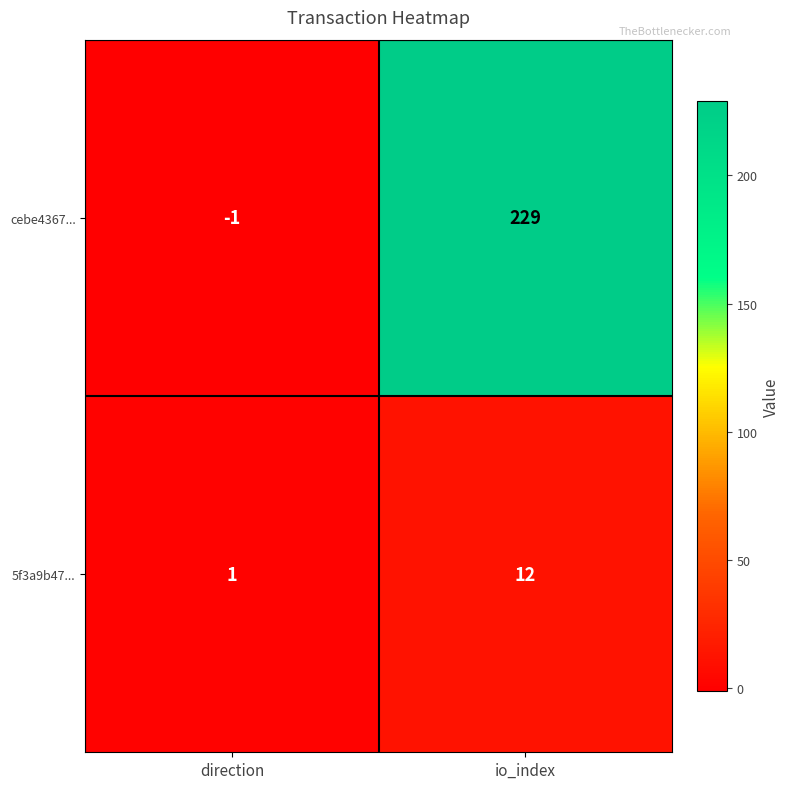

What is the sum of all cebe4367... values?

228